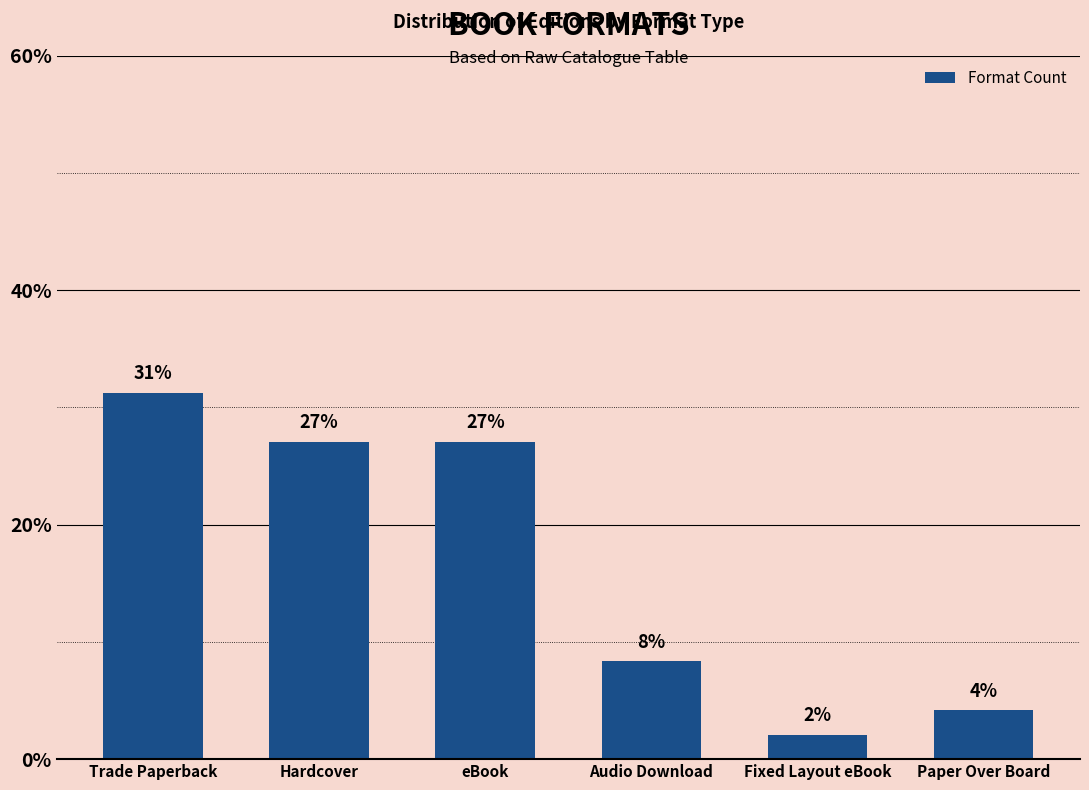

Are the bars horizontal?

No